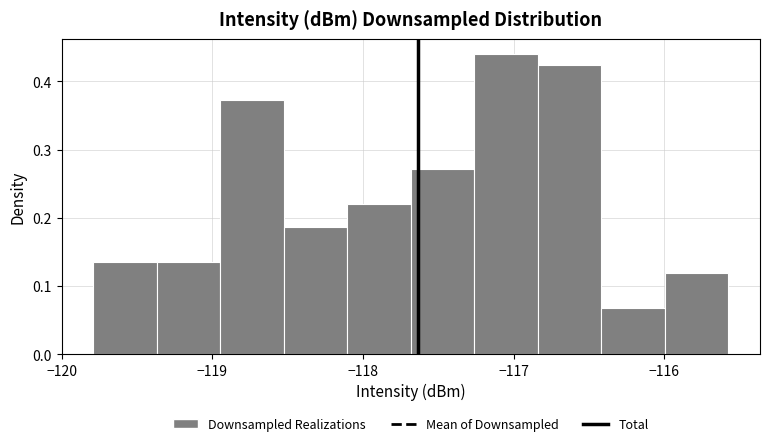

Over which range of the x-axis is the bar tallest?

-117.3 to -116.8